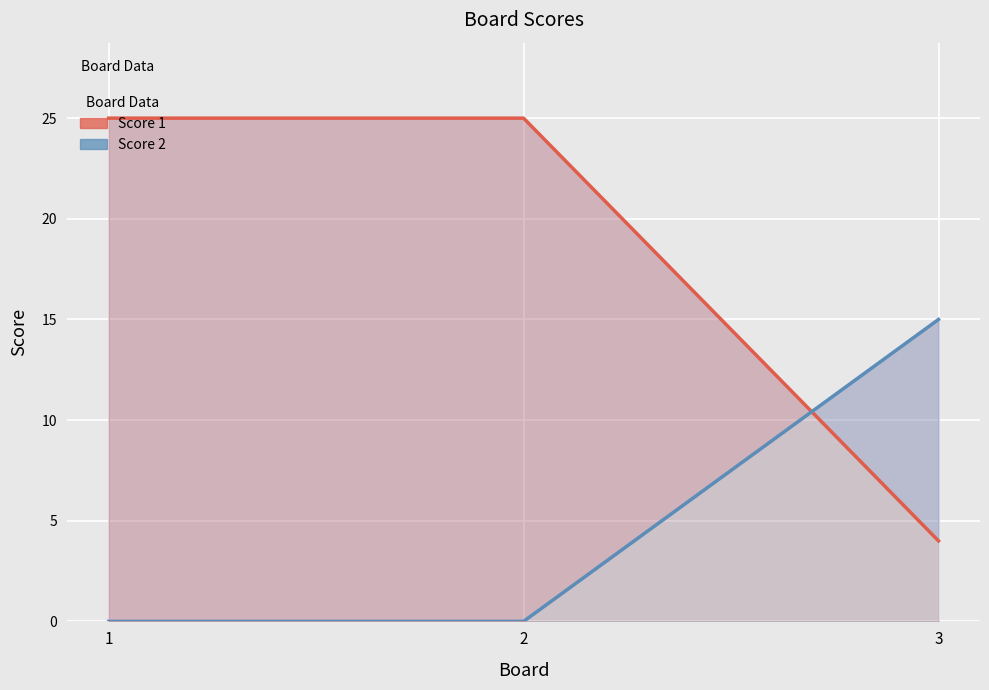

Which has a higher value, 3 or 1?

1